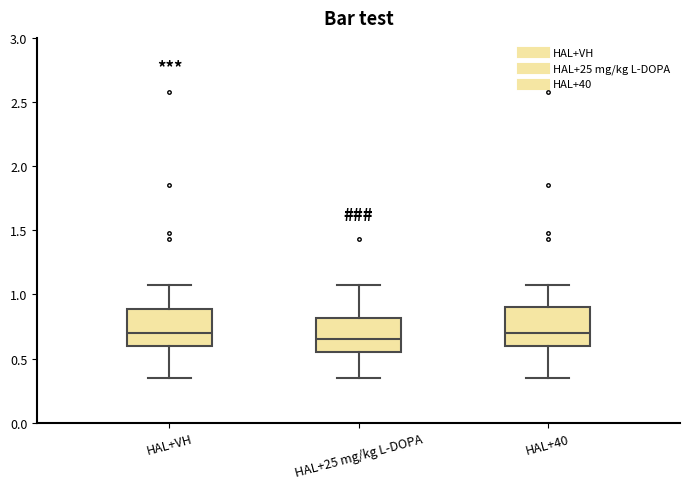

Reading left to right, transcribe this box plot: for each box, give where its median line is, the range the box spans, and where its two whiskers end, as read against the y-axis. The values are not printed on the chart, so give them approximately, as read against the axis.

HAL+VH: median 0.70, box 0.60 to 0.90, whiskers 0.35 to 1.05
HAL+25 mg/kg L-DOPA: median 0.65, box 0.55 to 0.80, whiskers 0.35 to 1.05
HAL+40: median 0.70, box 0.60 to 0.90, whiskers 0.35 to 1.05